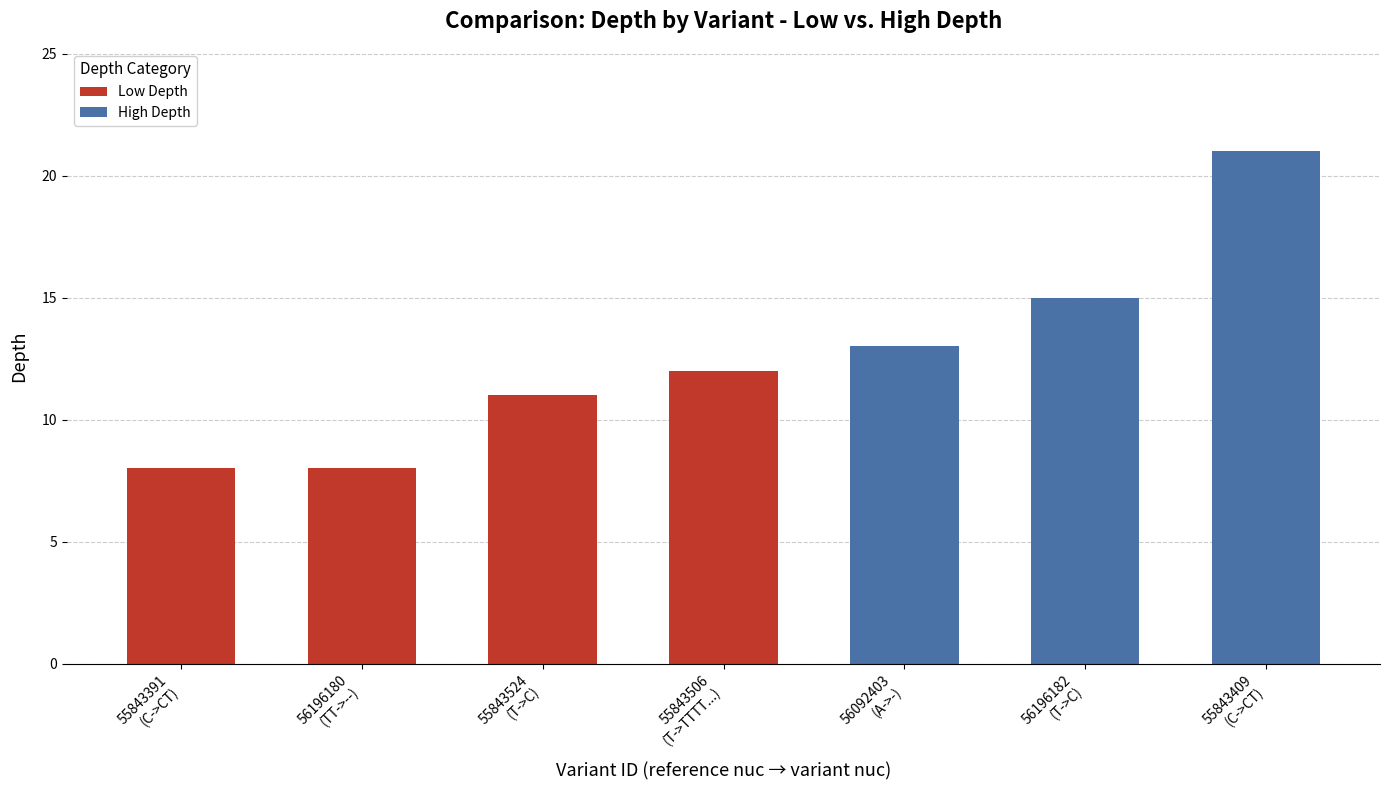

What is the difference between the maximum and second lowest values in the Low Depth series?

4